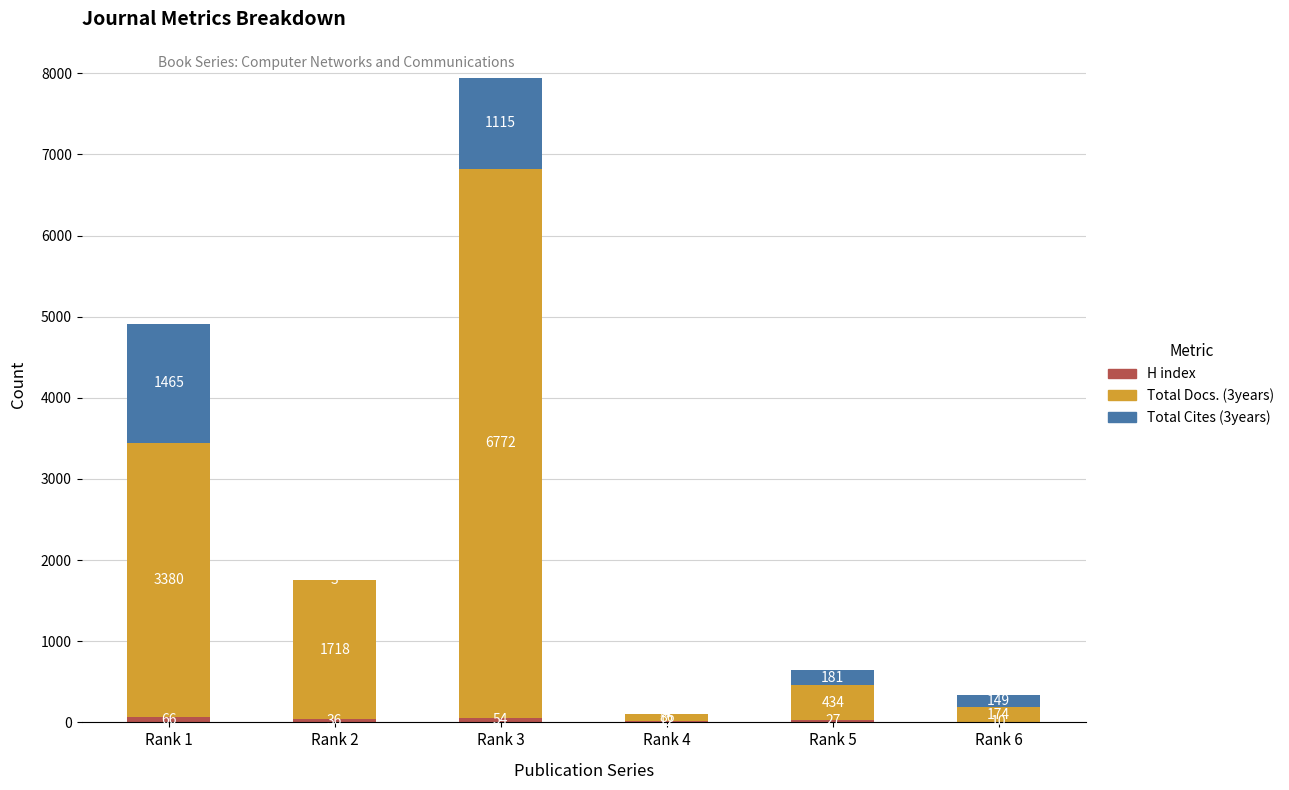

At which category is the sum across all series the highest?

Rank 3